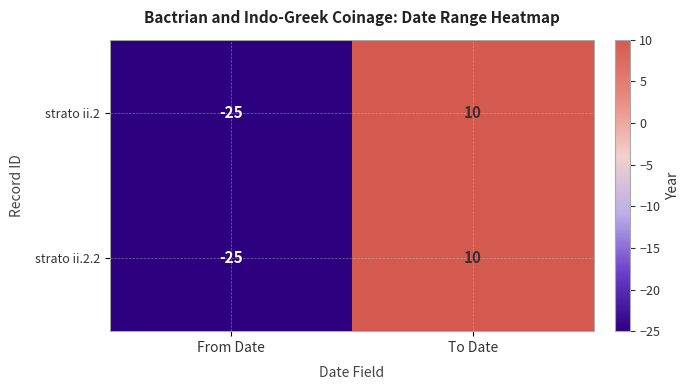

What is the sum of all strato ii.2.2 values?

-15